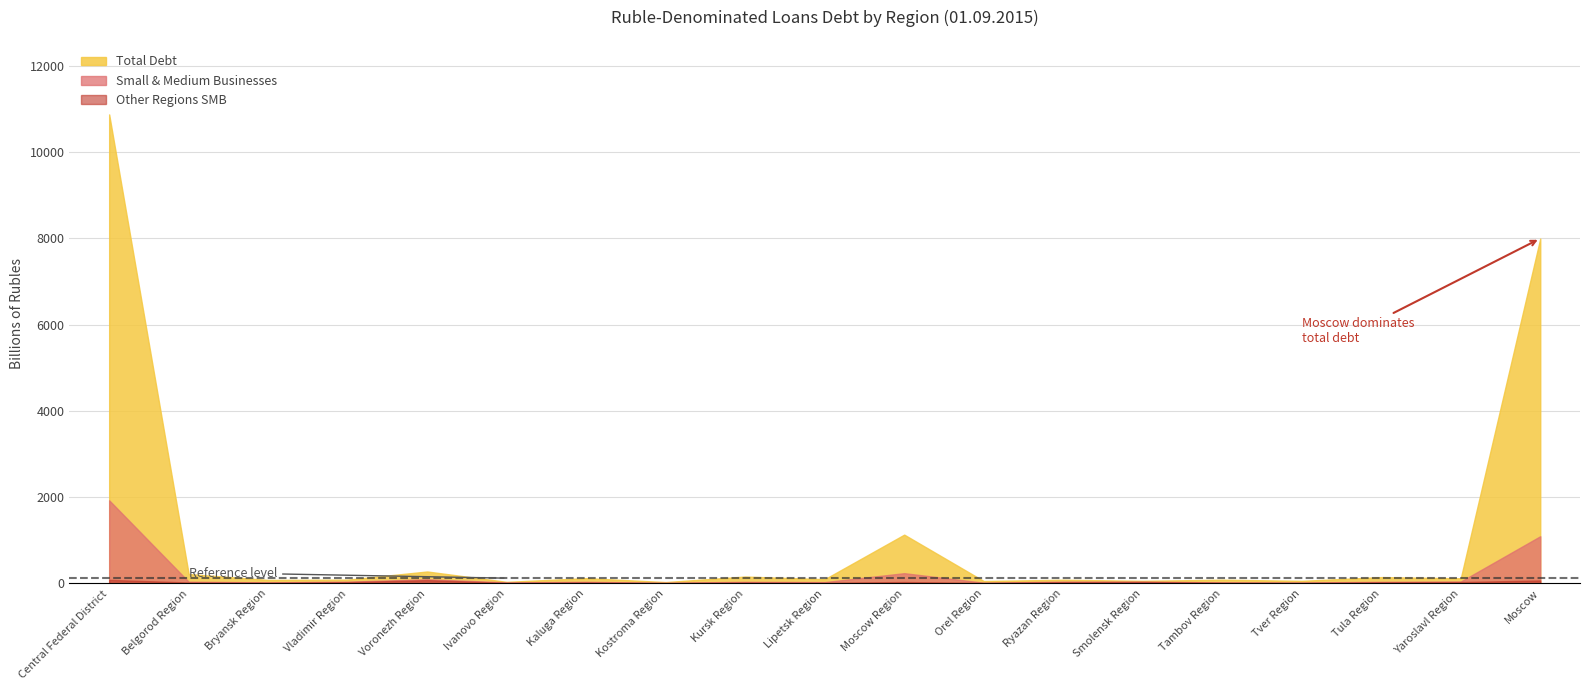

True or false: By Institutions (Other Regions) Total and By Institutions (Other Regions) SMB intersect in this chart.

False